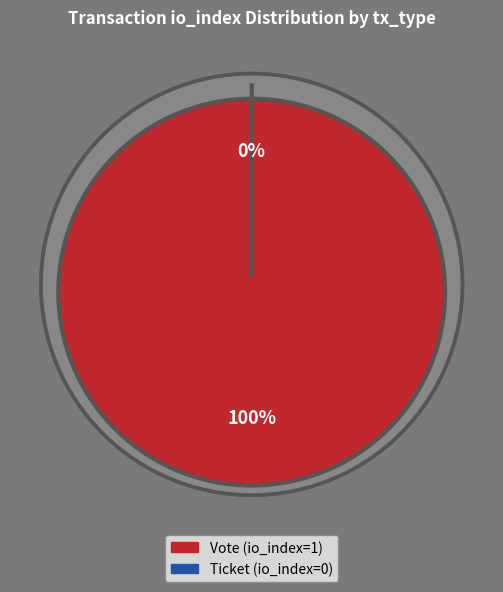

To the nearest percent, what is the combined percentage of Vote (io_index=1) and Ticket (io_index=0)?

100%